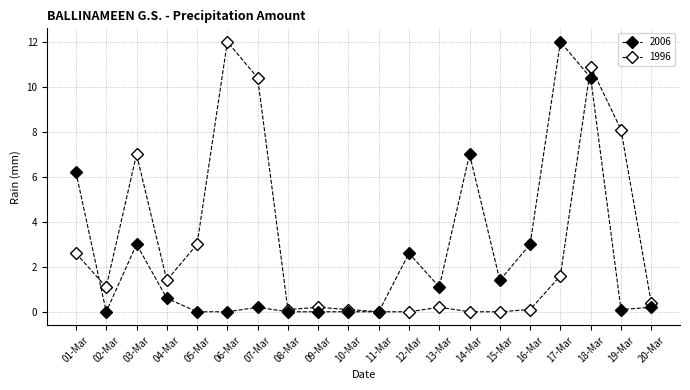

What is the difference between the highest and lowest values at 03-Mar?

4.0